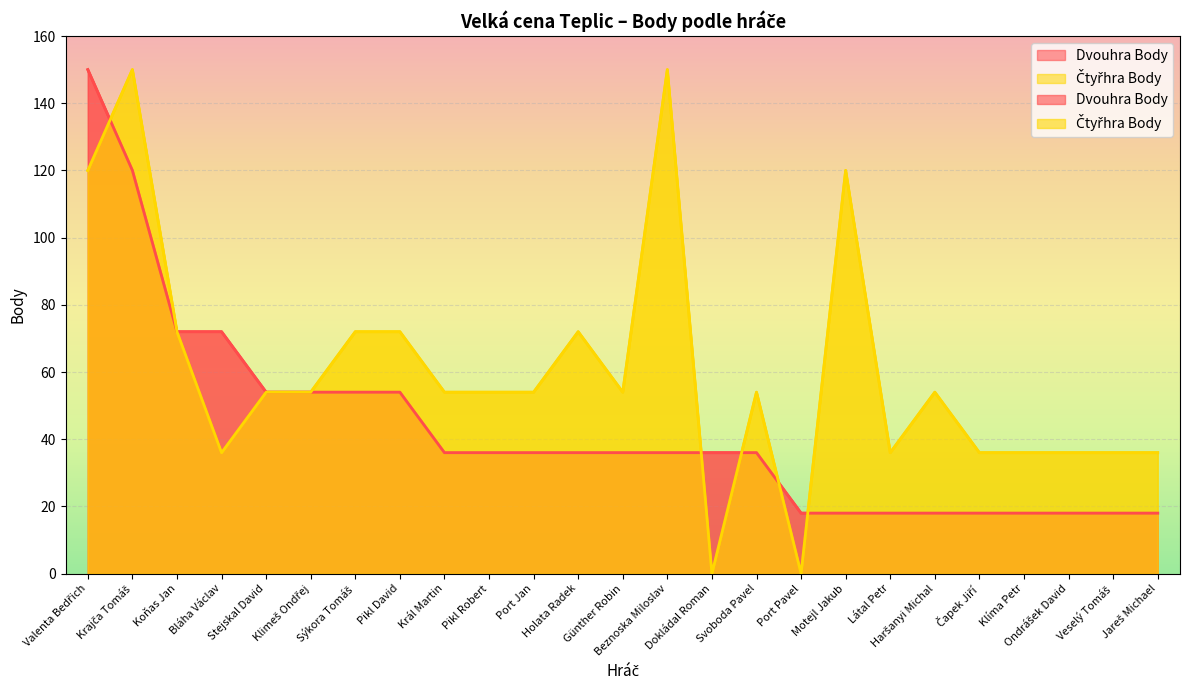

What is the label of the 10th point from the right?

Svoboda Pavel